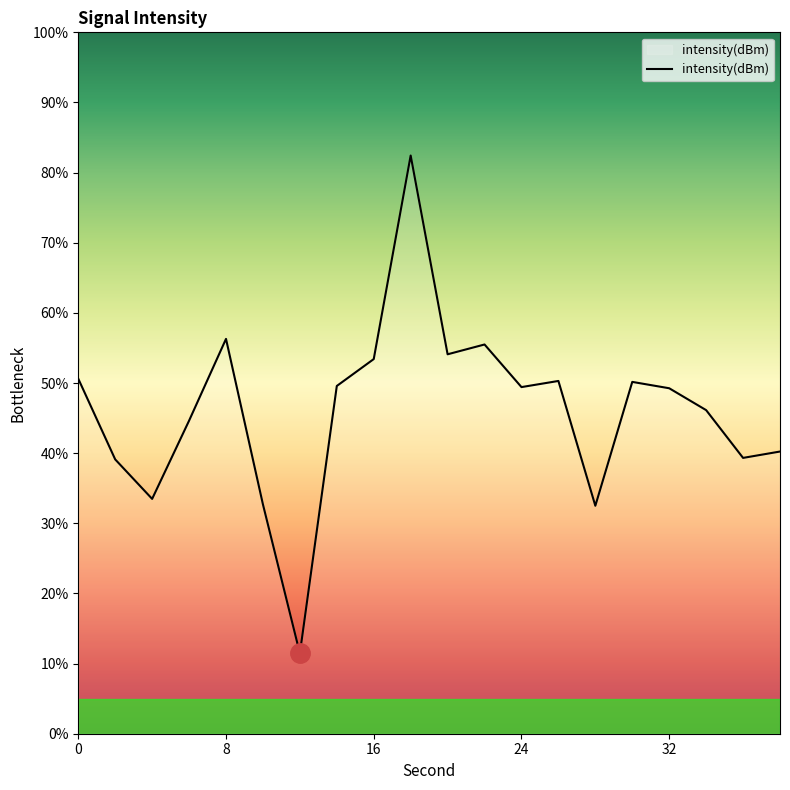

True or false: the data has more than 0 interior local peaks.

True